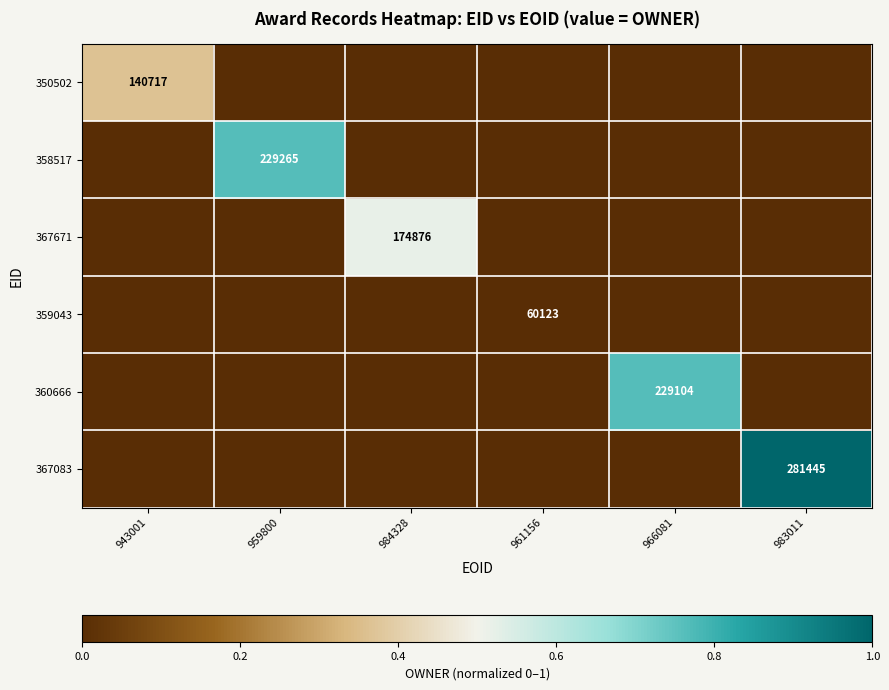

The 367671 series shows 98811 at 984328. True or false?

False